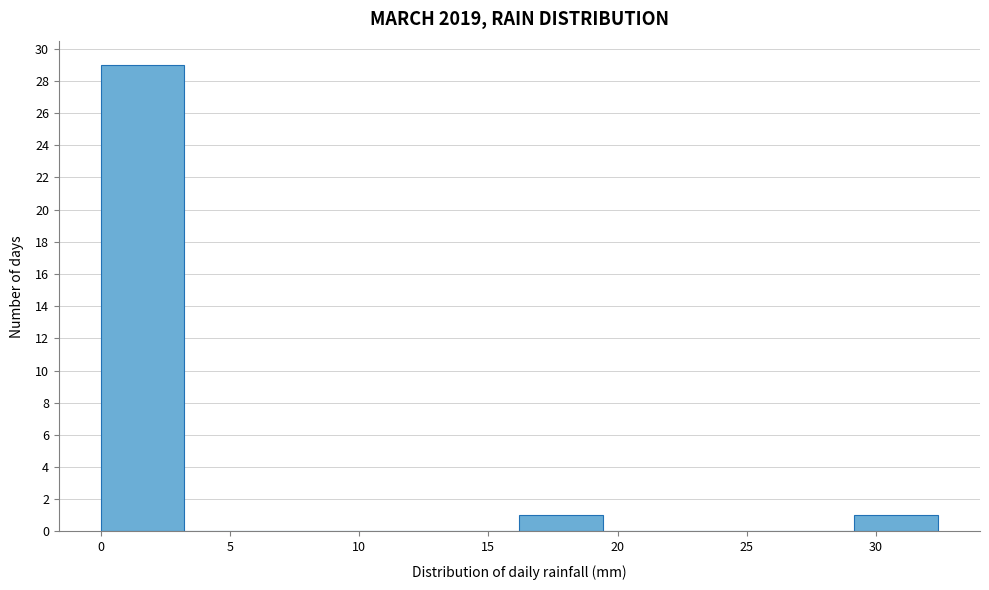

Which range on the x-axis has the tallest bar?

0.0 to 3.0